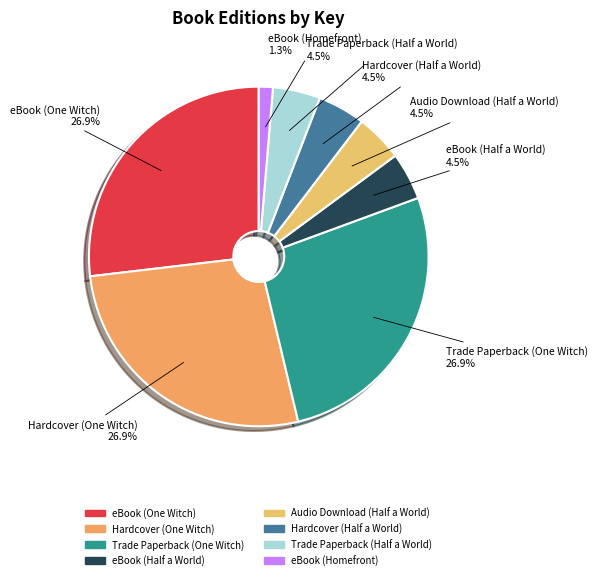

Approximately how many times larger is the value at eBook (One Witch) compared to eBook (Half a World)?

6.0